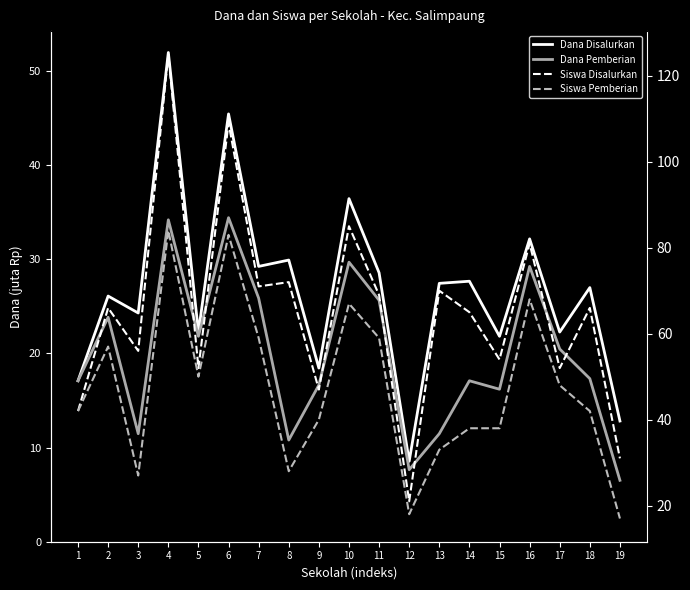

At which category is the sum across all series the highest?

4